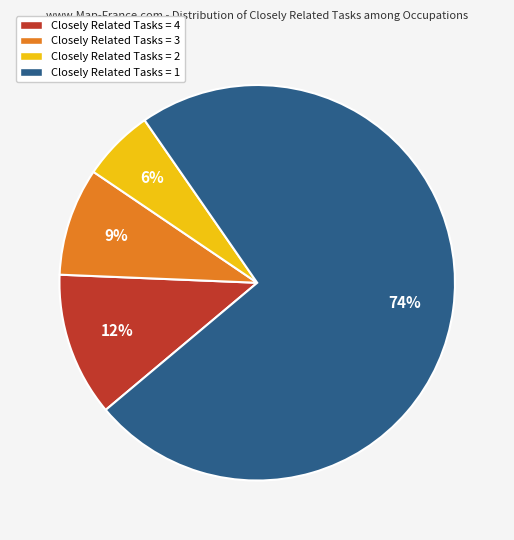

To the nearest percent, what is the average slice percentage?

25%